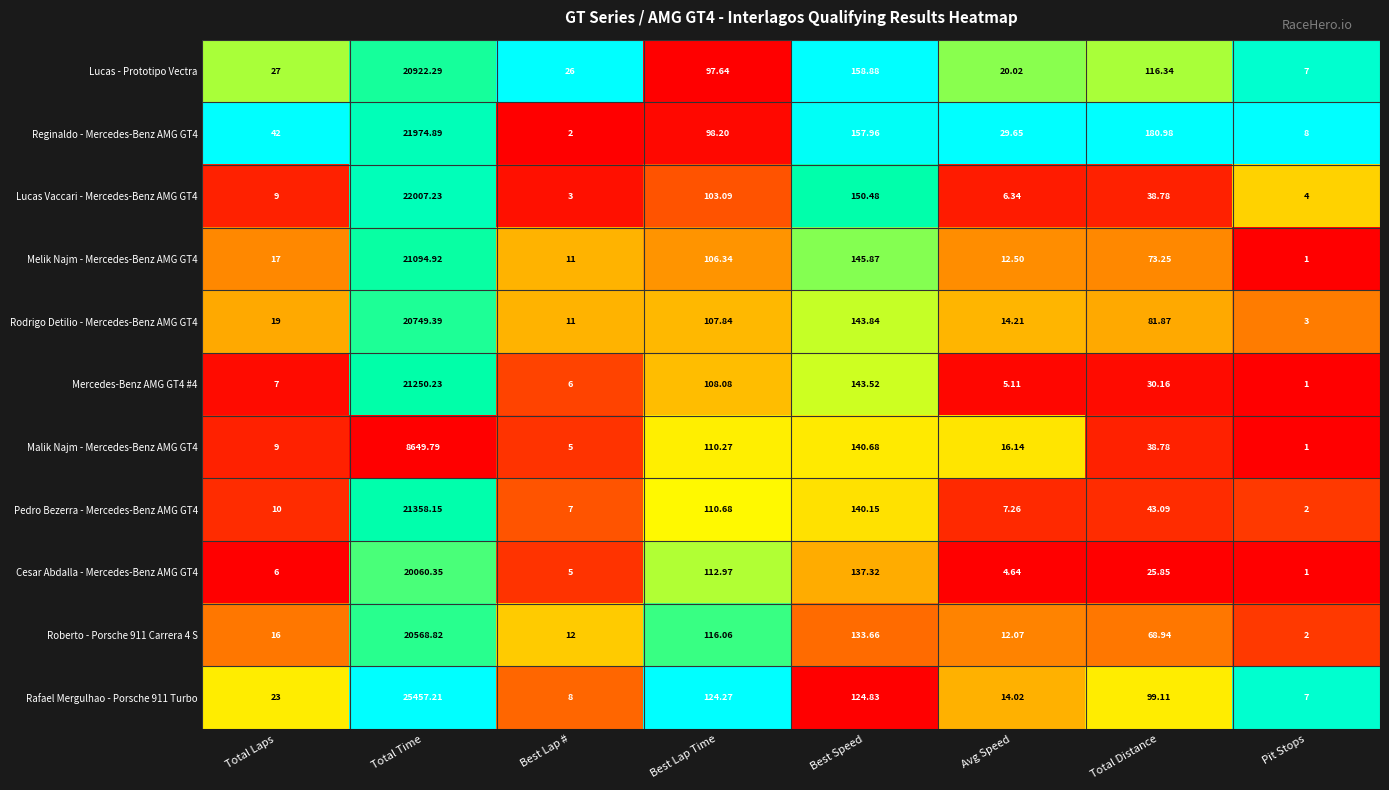

Is the value of Mercedes-Benz AMG GT4 #4 at Total Time greater than the value of Roberto - Porsche 911 Carrera 4 S at Total Time?

Yes